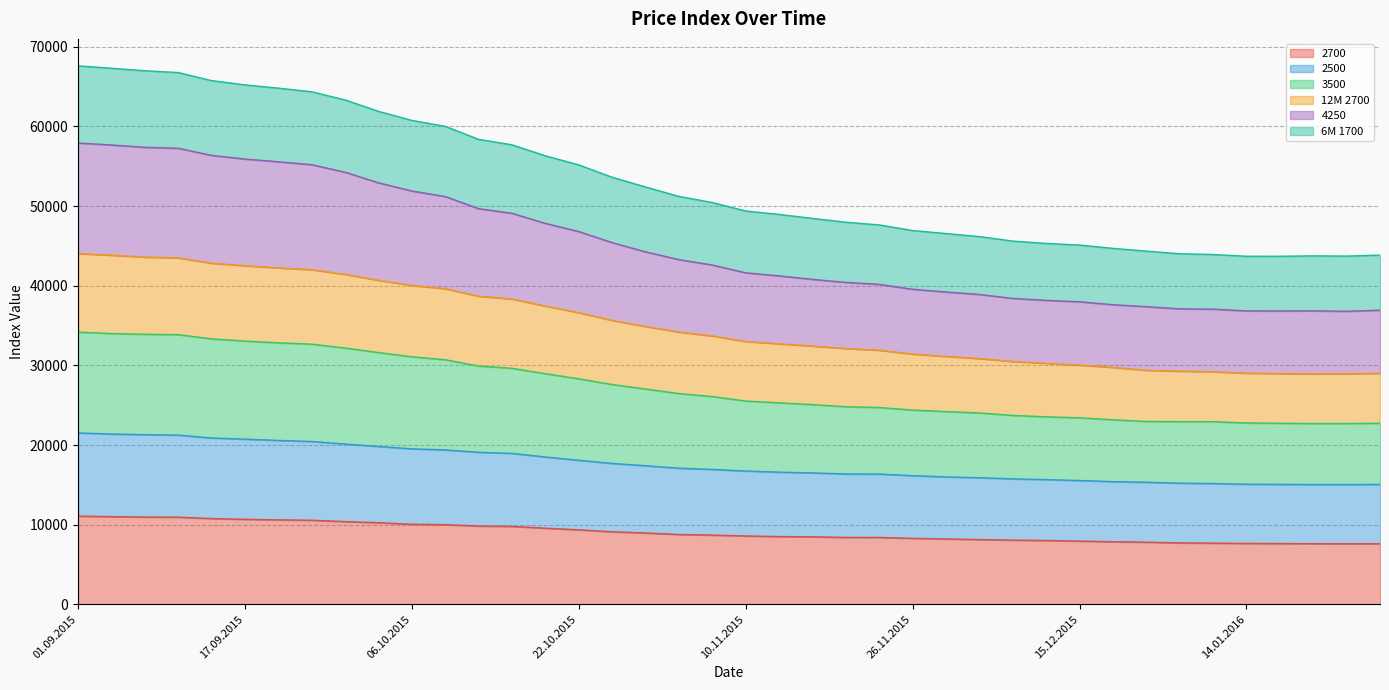

Which label corresponds to the largest value in the chart?

01.09.2015